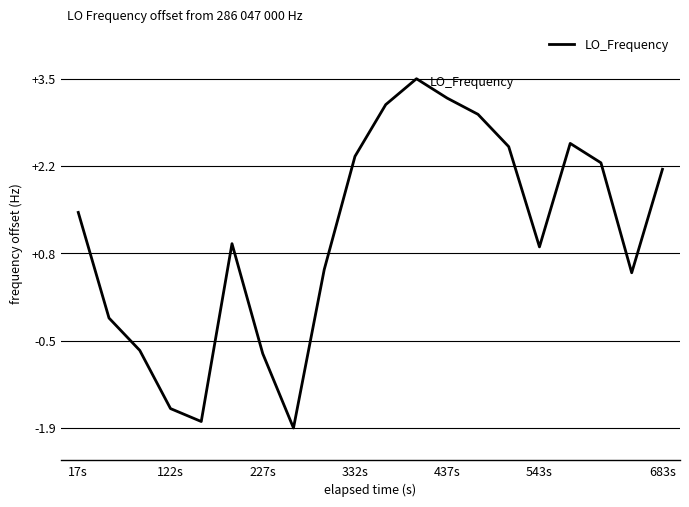

What is the maximum value shown in the chart?

3.5